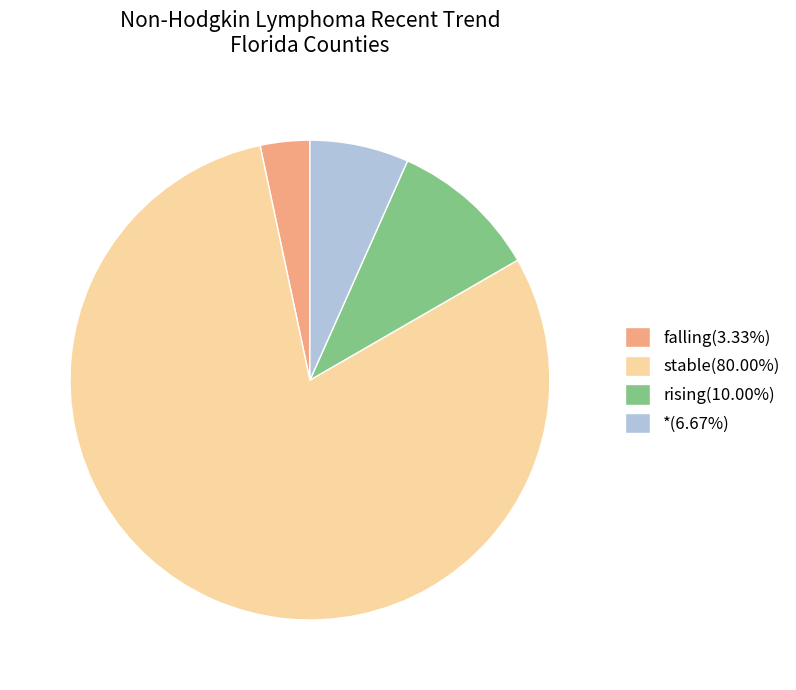

Approximately how many times larger is the value at * compared to stable?

0.1